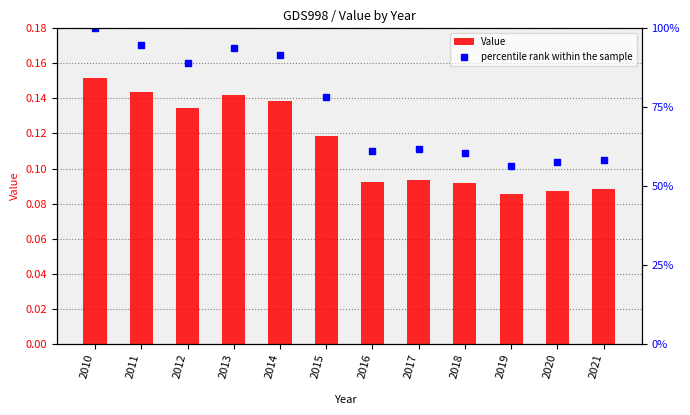

At which category is the sum across all series the highest?

2010